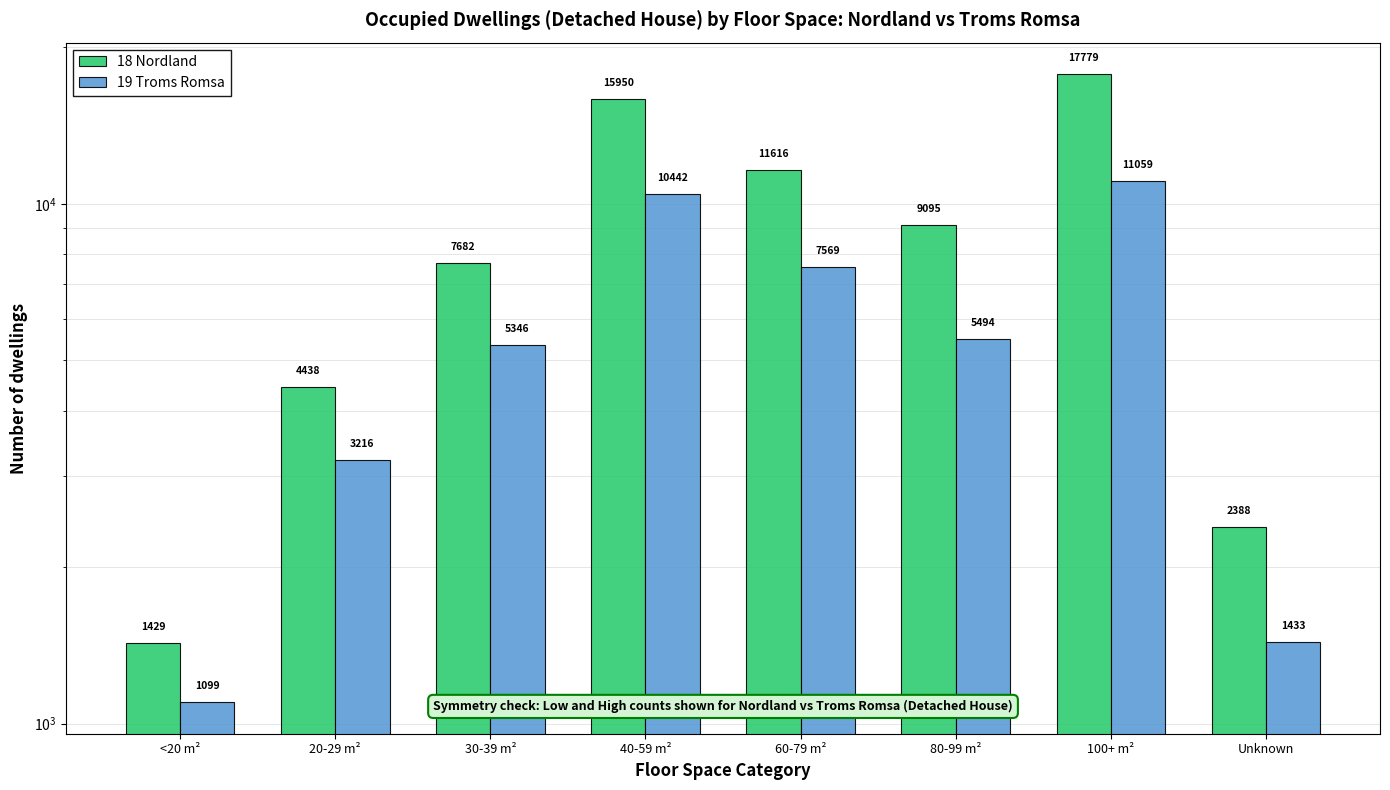

What is the average value of the 19 Troms Romsa series?

5707